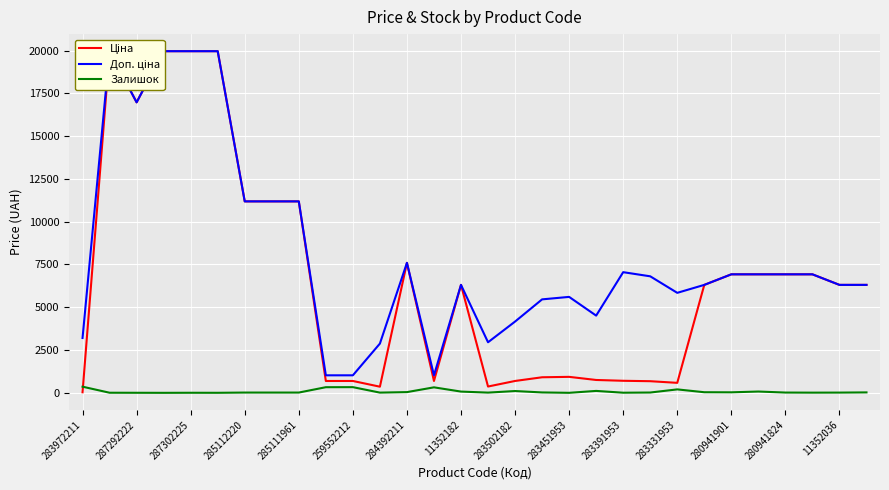

What is the difference between the second highest and second lowest values in the Доп. ціна series?

18939.5